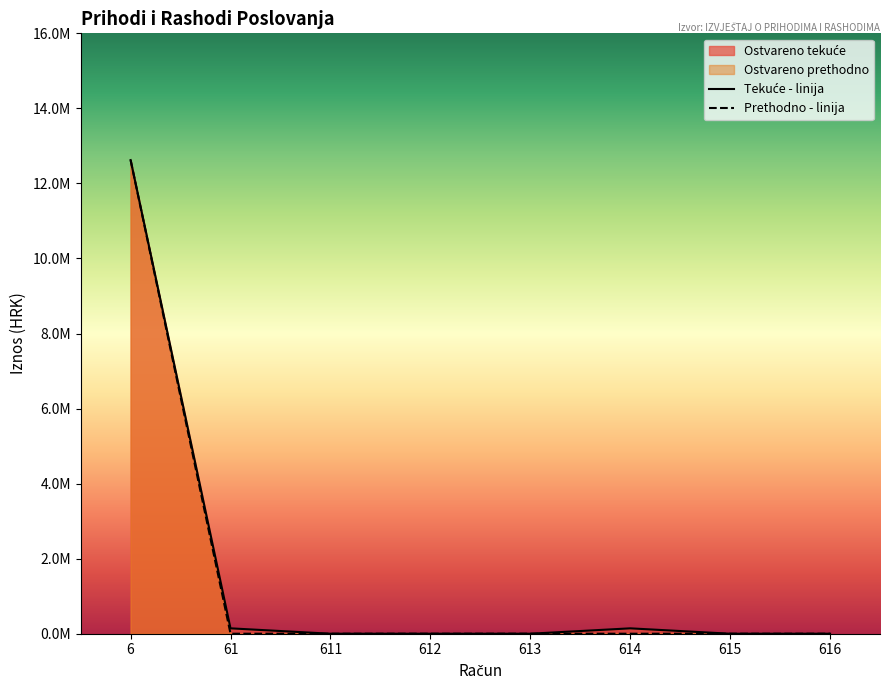

Count the number of data series in this chart.

2